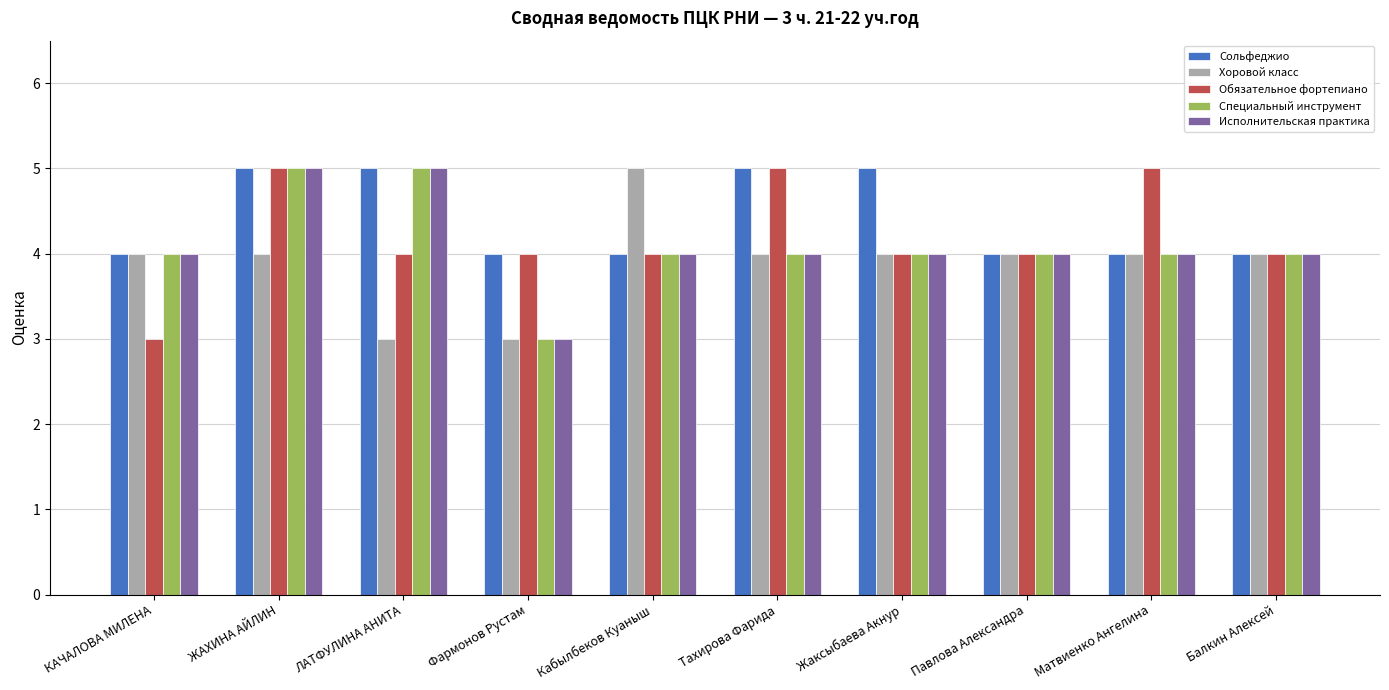

What is the difference between the highest and lowest values at Тахирова Фарида?

1